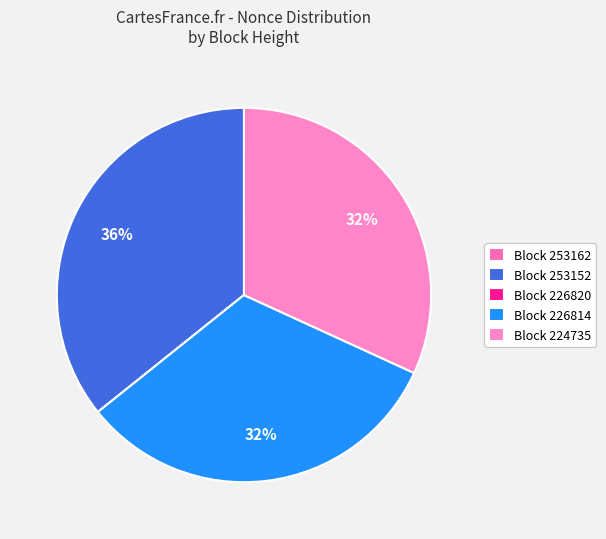

To the nearest percent, what is the difference between the largest and smallest slice percentages?

36%